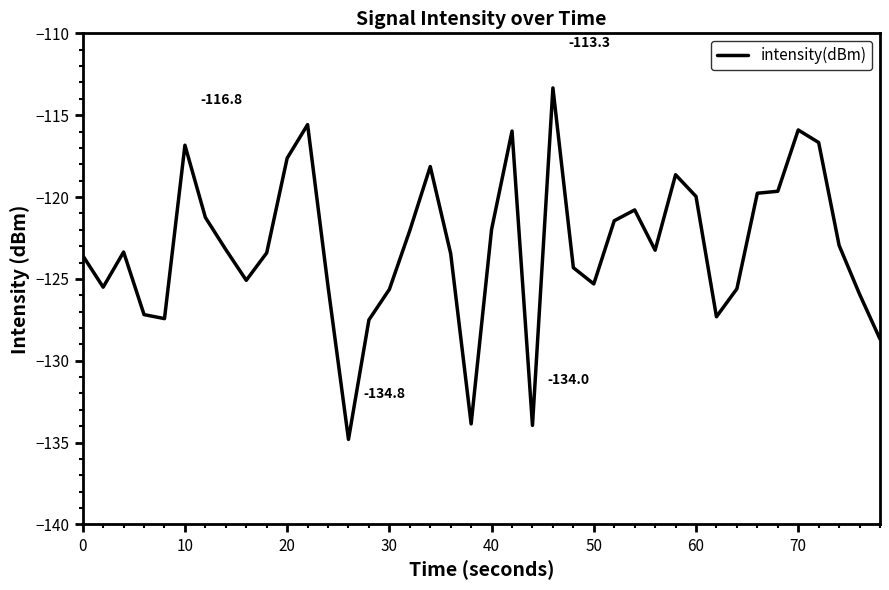

What is the difference between the maximum and minimum values?

21.5